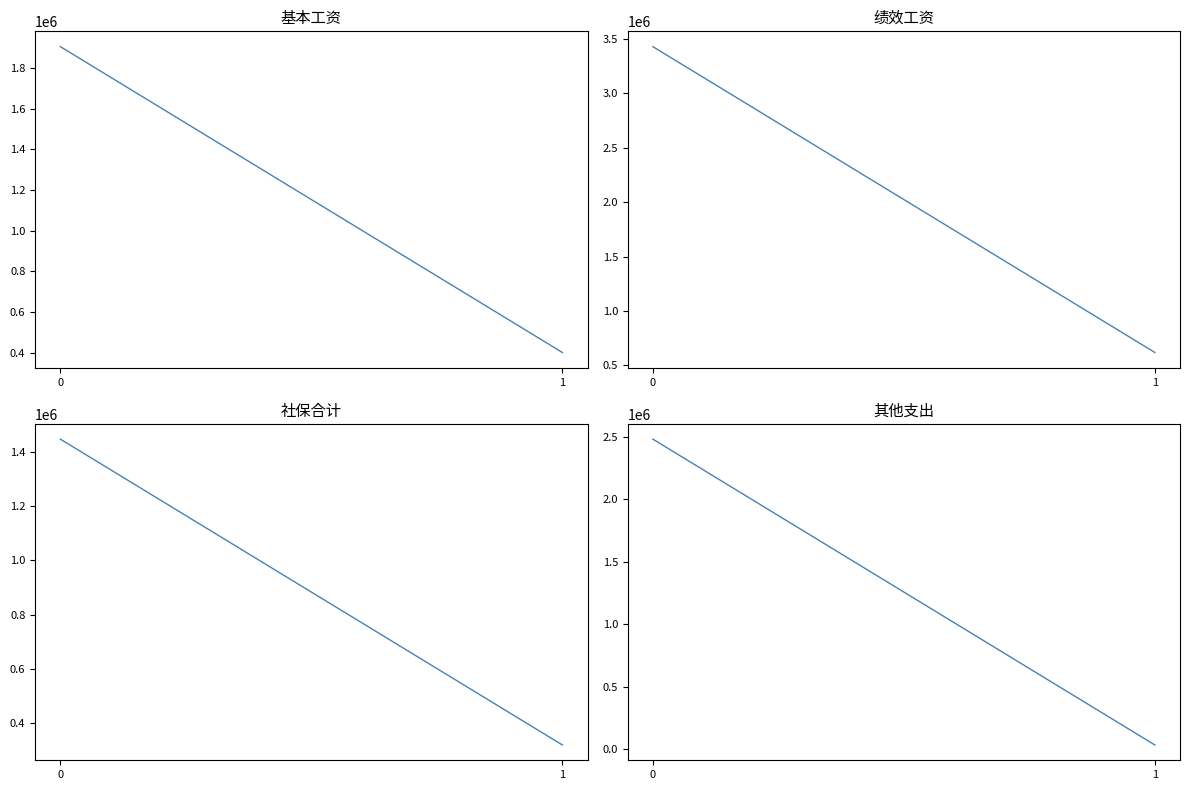

List the labels in order of 基本工资 value, smallest first.

1, 0